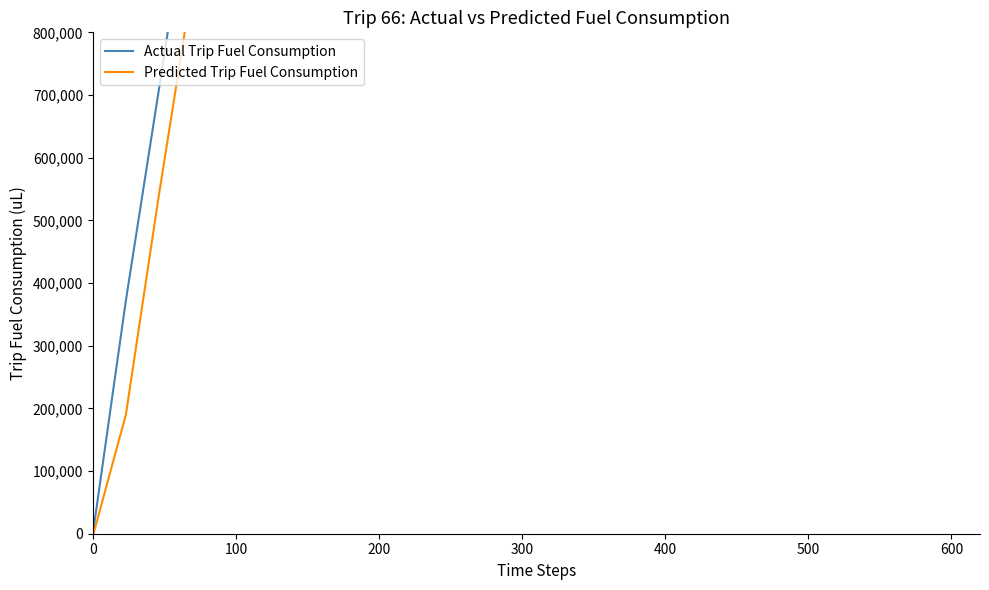

True or false: Predicted Trip Fuel Consumption and Actual Trip Fuel Consumption cross at least once.

False